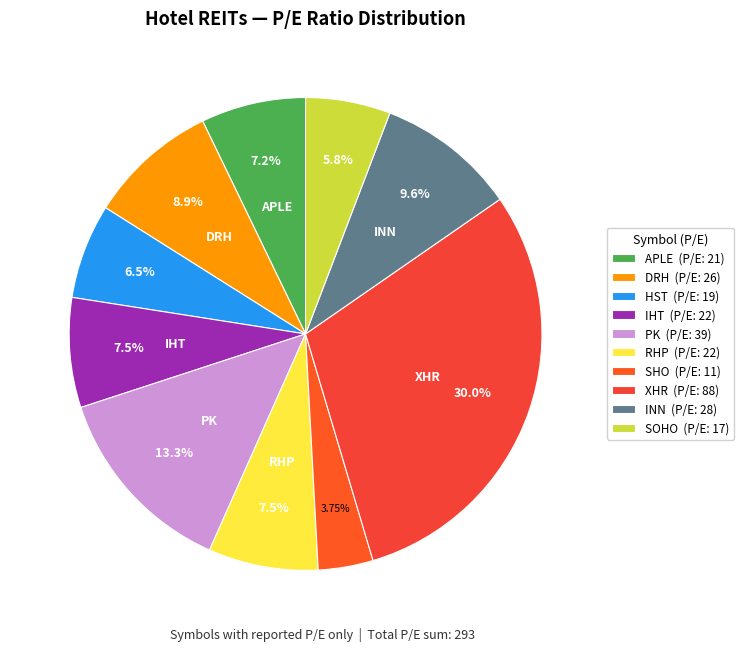

How many segments does this pie chart have?

10